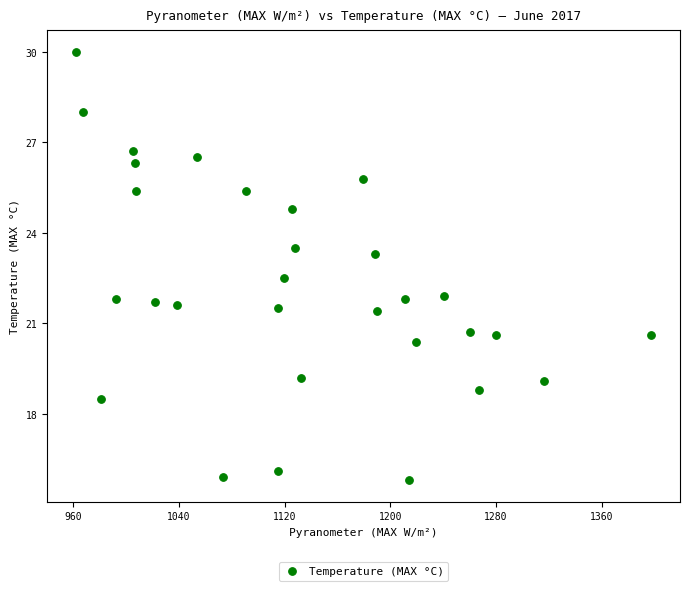

What is the range of X values (max minus min)?

435.6